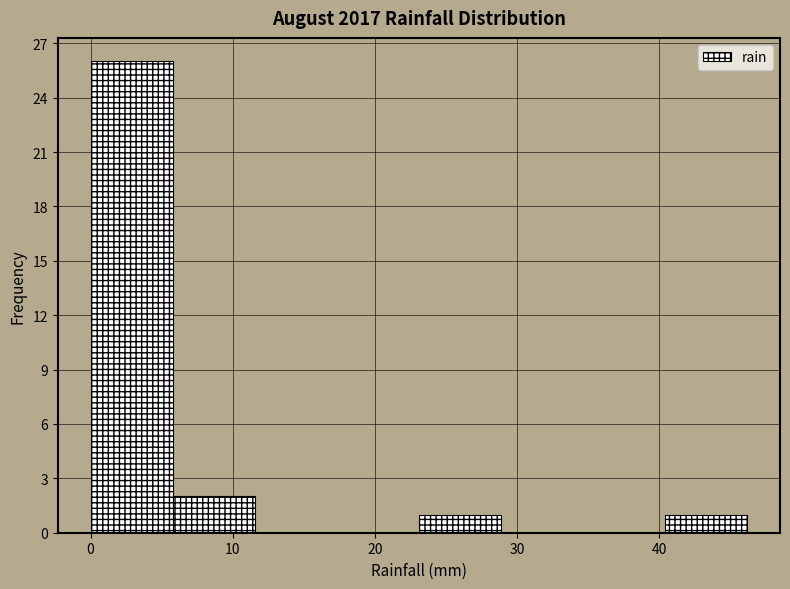

Over which range of the x-axis is the bar tallest?

0 to 6